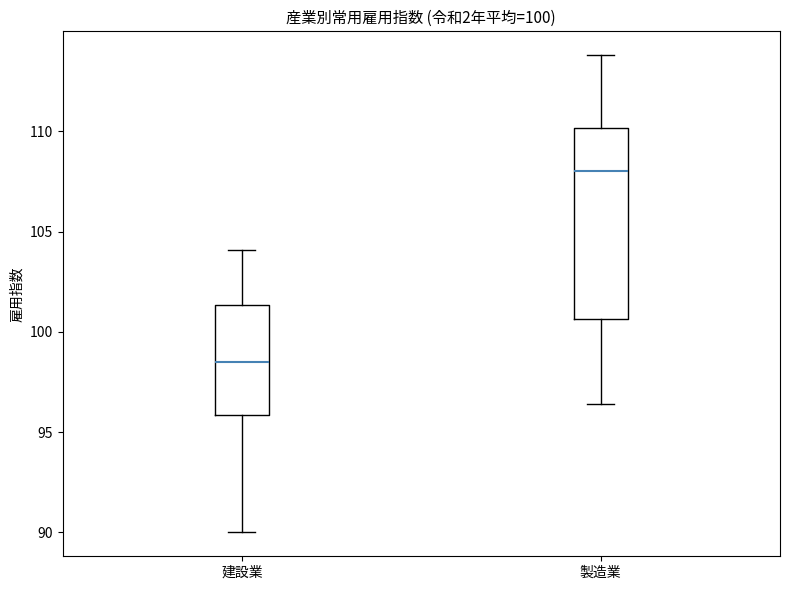

Which box is the tallest, from its lower edge to its upper edge?

製造業